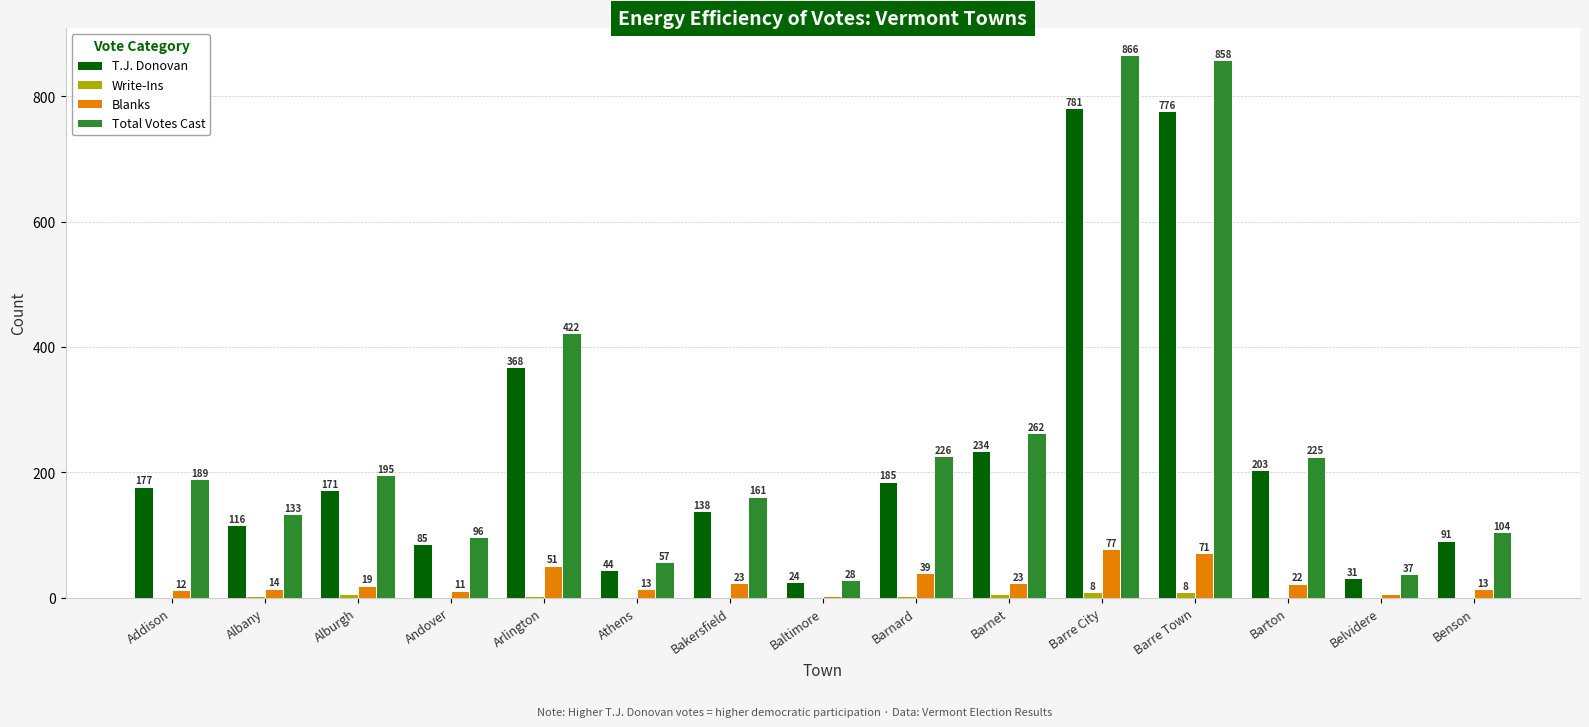

How many distinct data groups are displayed?

4